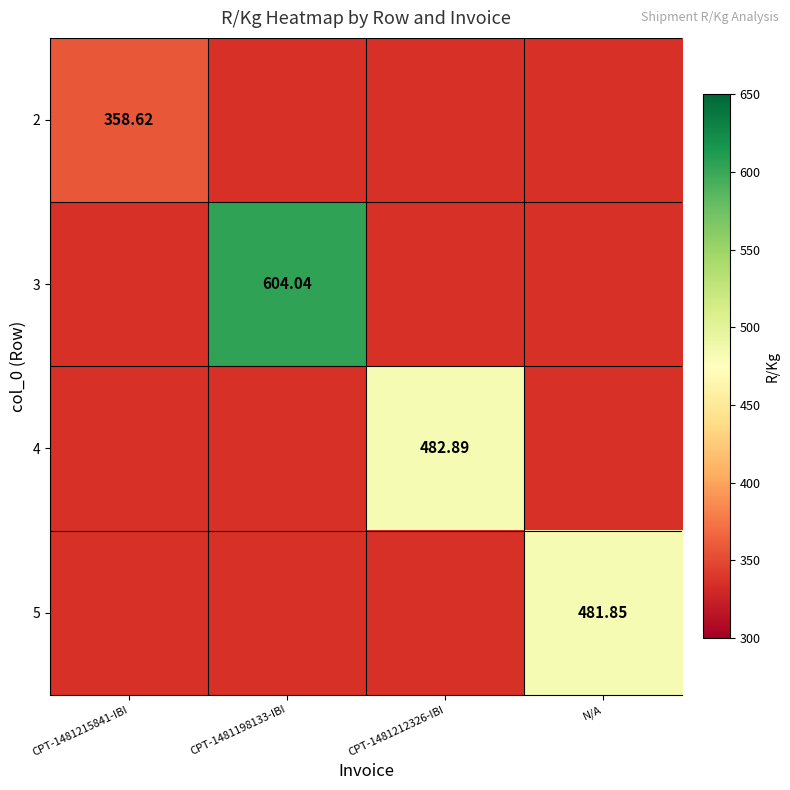

How many categories are shown in the chart?

4